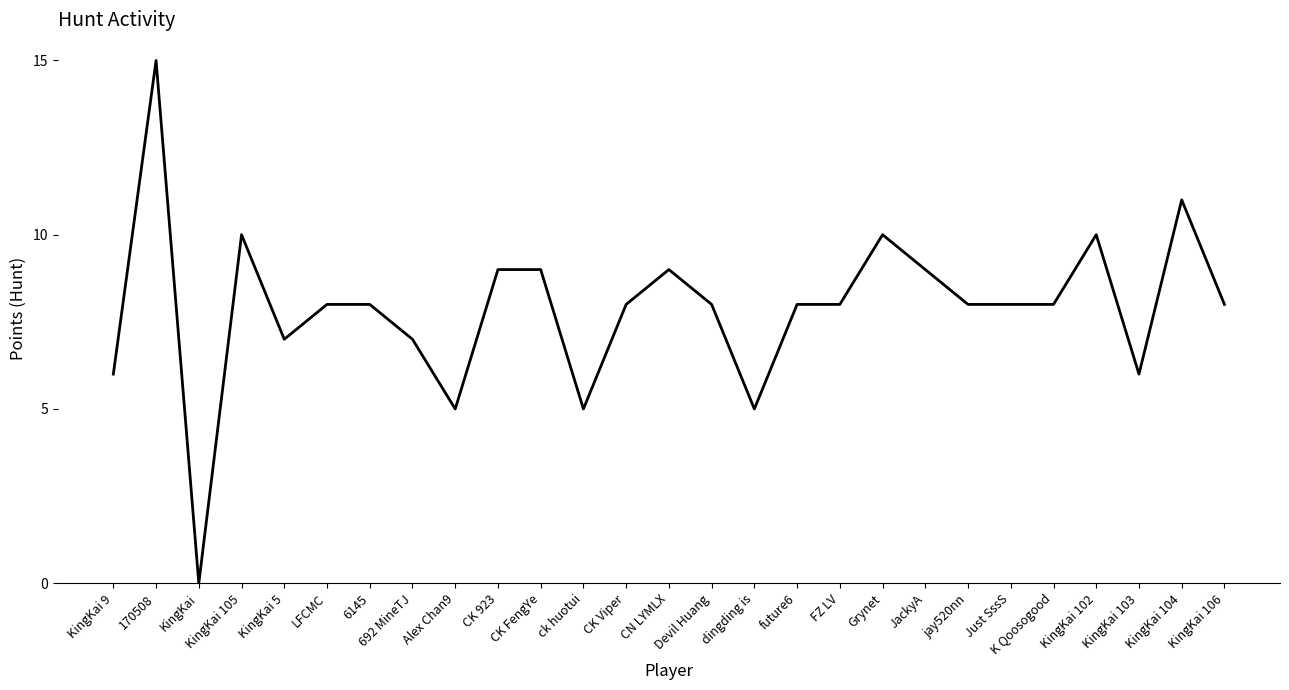

Does the chart display data point markers on the line(s)?

No